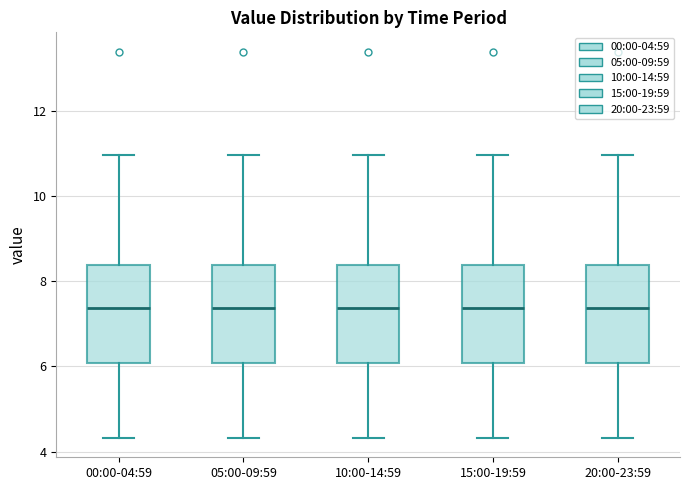

Reading left to right, transcribe this box plot: for each box, give where its median line is, the range the box spans, and where its two whiskers end, as read against the y-axis. The values are not printed on the chart, so give them approximately, as read against the axis.

00:00-04:59: median 7.4, box 6.0 to 8.4, whiskers 4.4 to 11.0
05:00-09:59: median 7.4, box 6.0 to 8.4, whiskers 4.4 to 11.0
10:00-14:59: median 7.4, box 6.0 to 8.4, whiskers 4.4 to 11.0
15:00-19:59: median 7.4, box 6.0 to 8.4, whiskers 4.4 to 11.0
20:00-23:59: median 7.4, box 6.0 to 8.4, whiskers 4.4 to 11.0